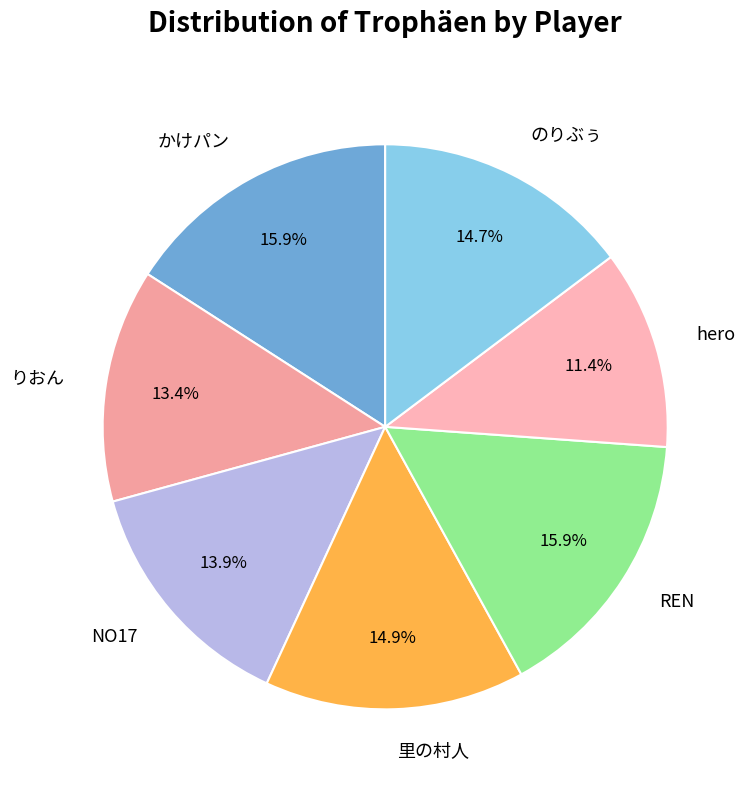

What is the smallest slice in the pie chart?

hero